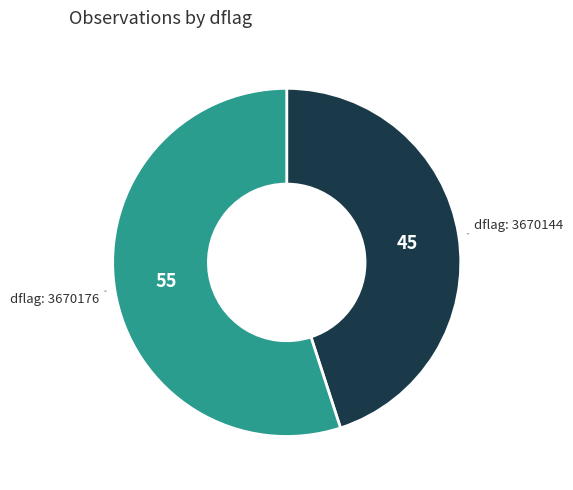

Is there any slice that represents more than half of the pie?

Yes